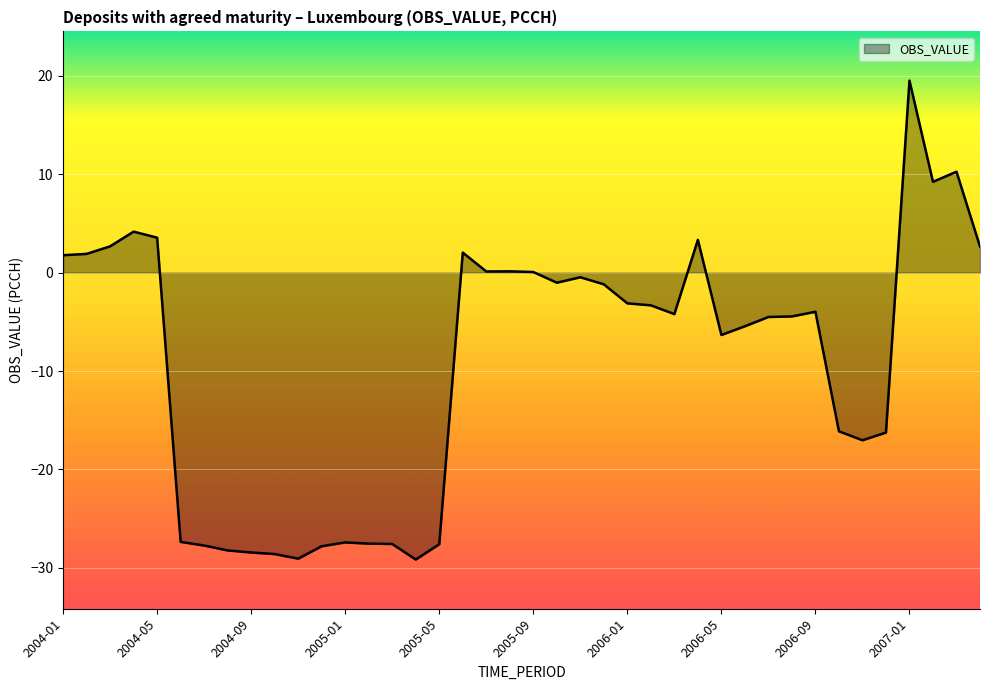

What is the difference between the maximum and minimum values?

48.7